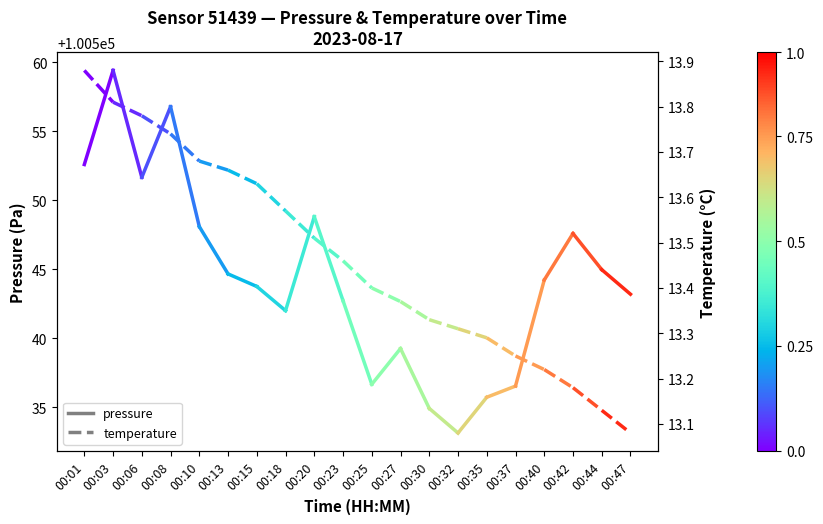

What are all the series names shown in the legend?

pressure, temperature